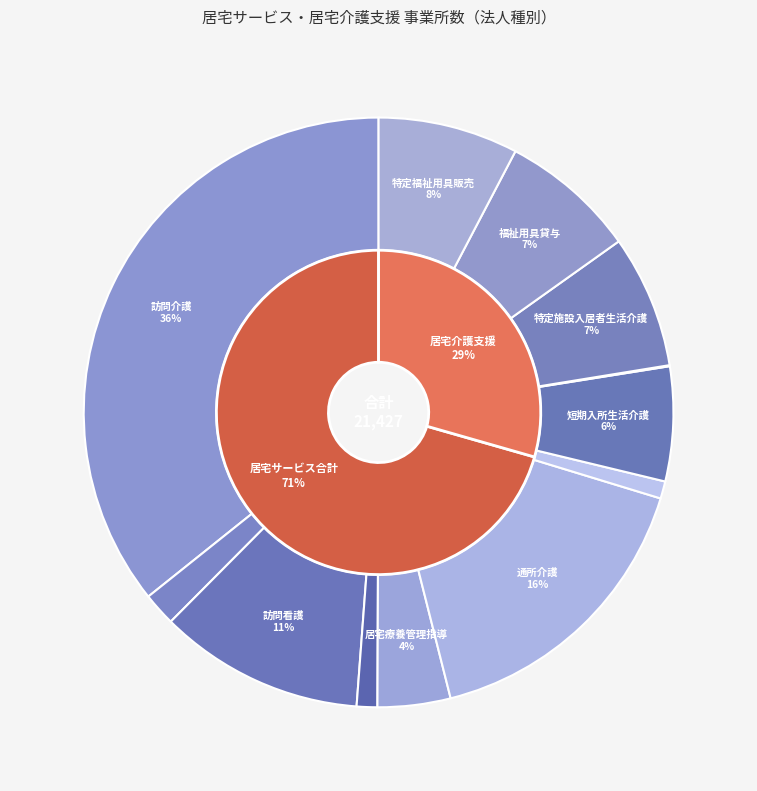

What percentage is the 特定福祉用具販売 slice, to the nearest percent?

8%